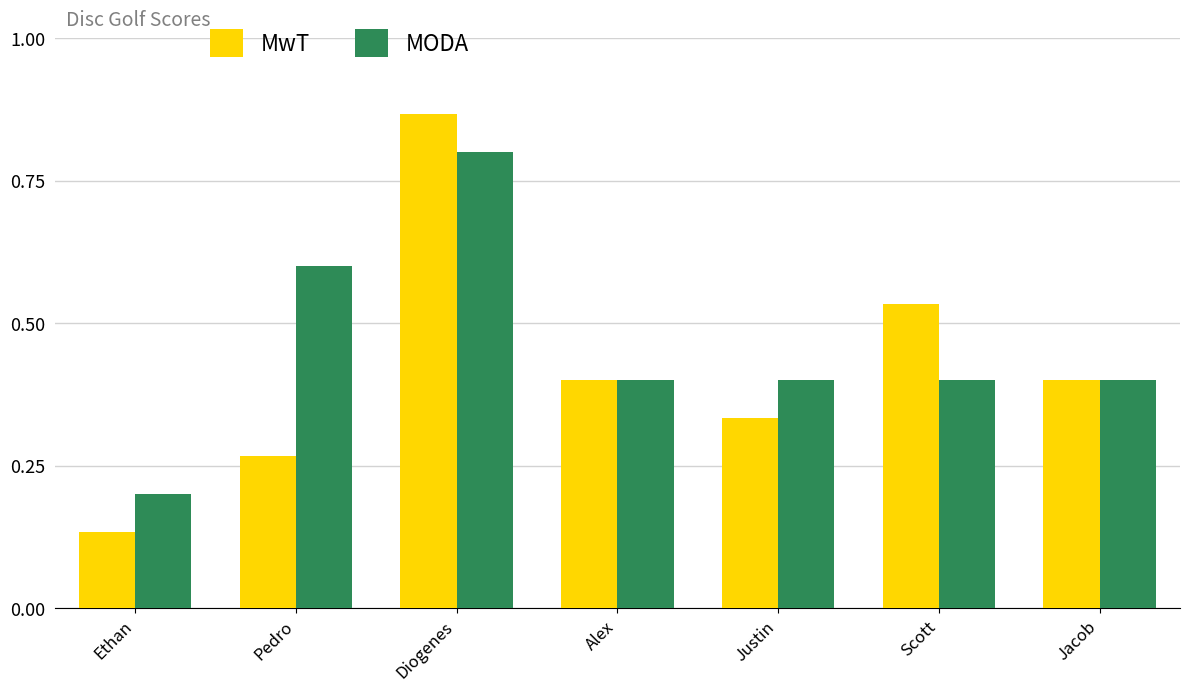

Which label corresponds to the largest value in the chart?

Diogenes